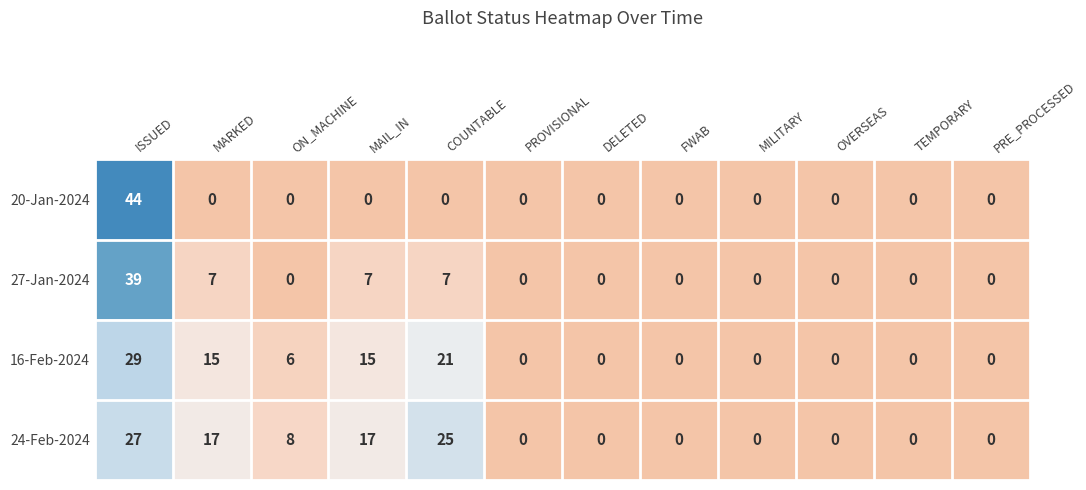

List the series in order of their peak value, highest first.

20-Jan-2024, 27-Jan-2024, 16-Feb-2024, 24-Feb-2024